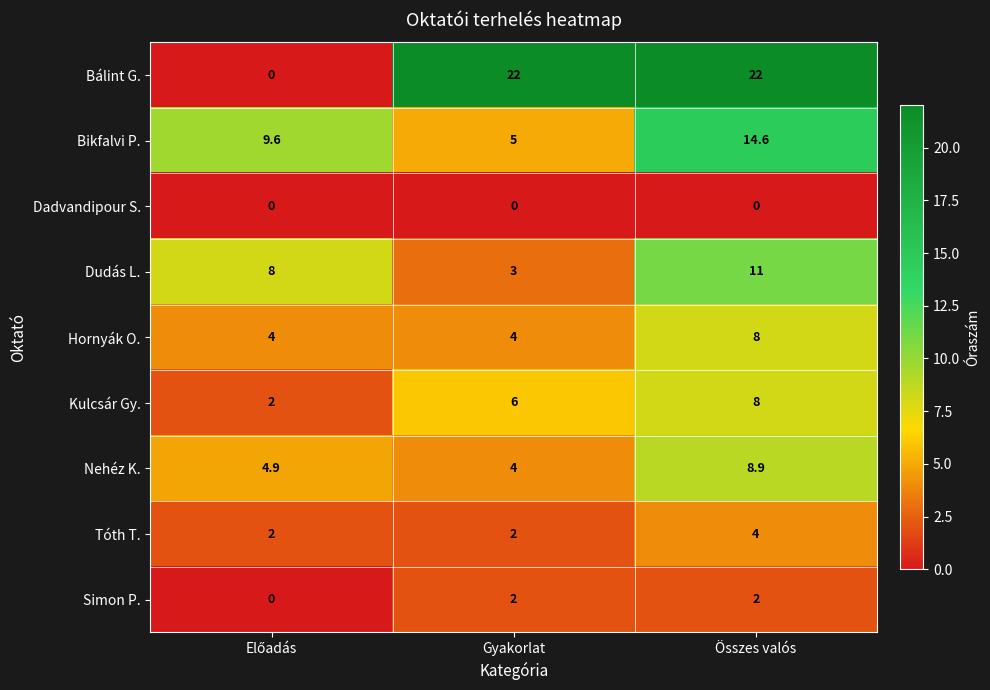

What is the difference between the maximum and minimum values in the Nehéz K. series?

4.9